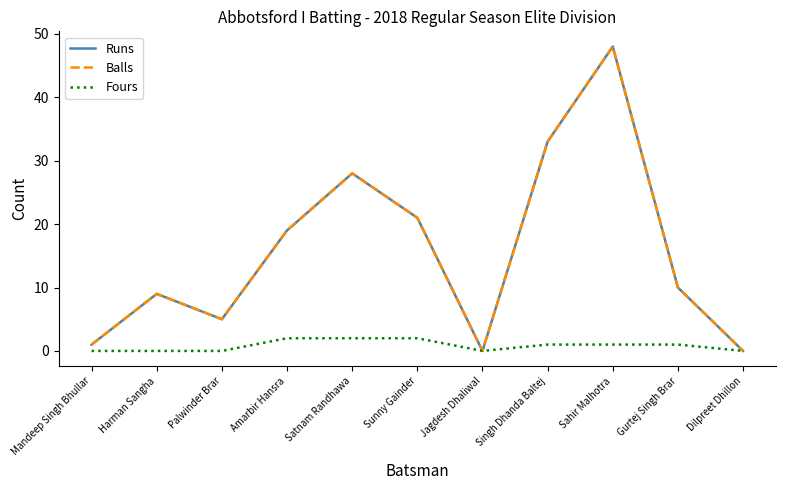

Is the value of Fours at Satnam Randhawa greater than the value of Balls at Sunny Gainder?

No